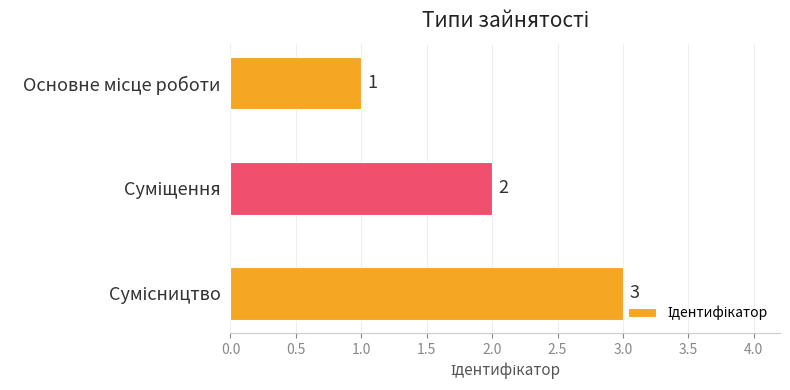

What is the sum of all values?

6